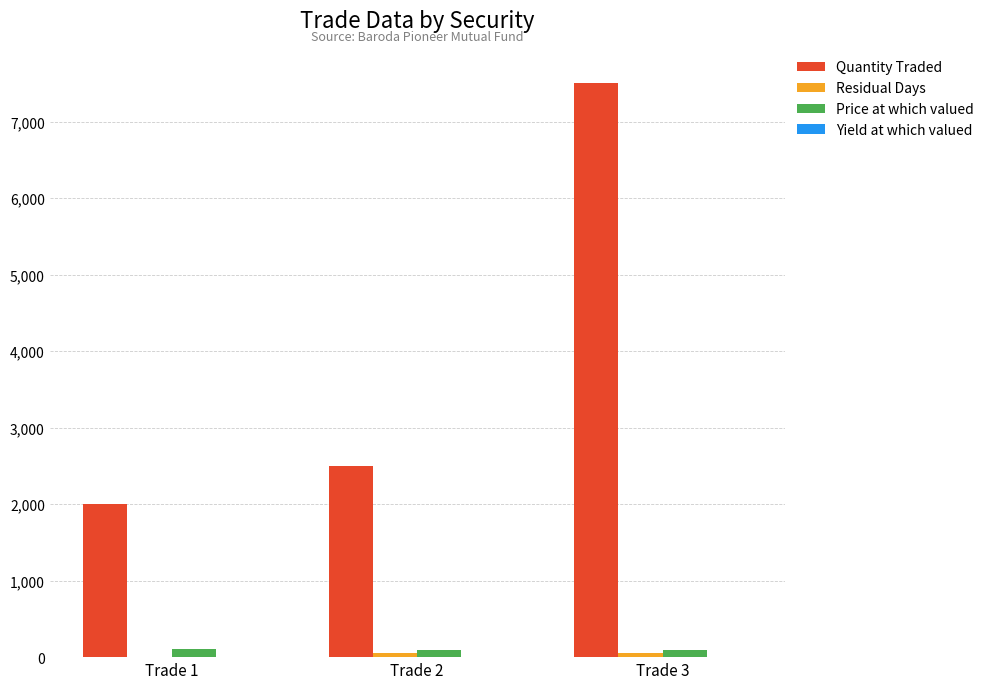

Which series has the largest range (max minus min)?

Quantity Traded